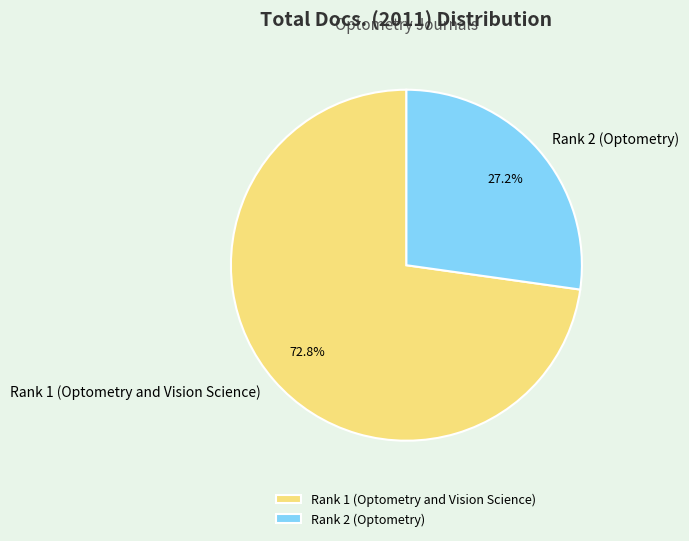

The Rank 2 (Optometry) slice represents 36% of the pie. True or false?

False